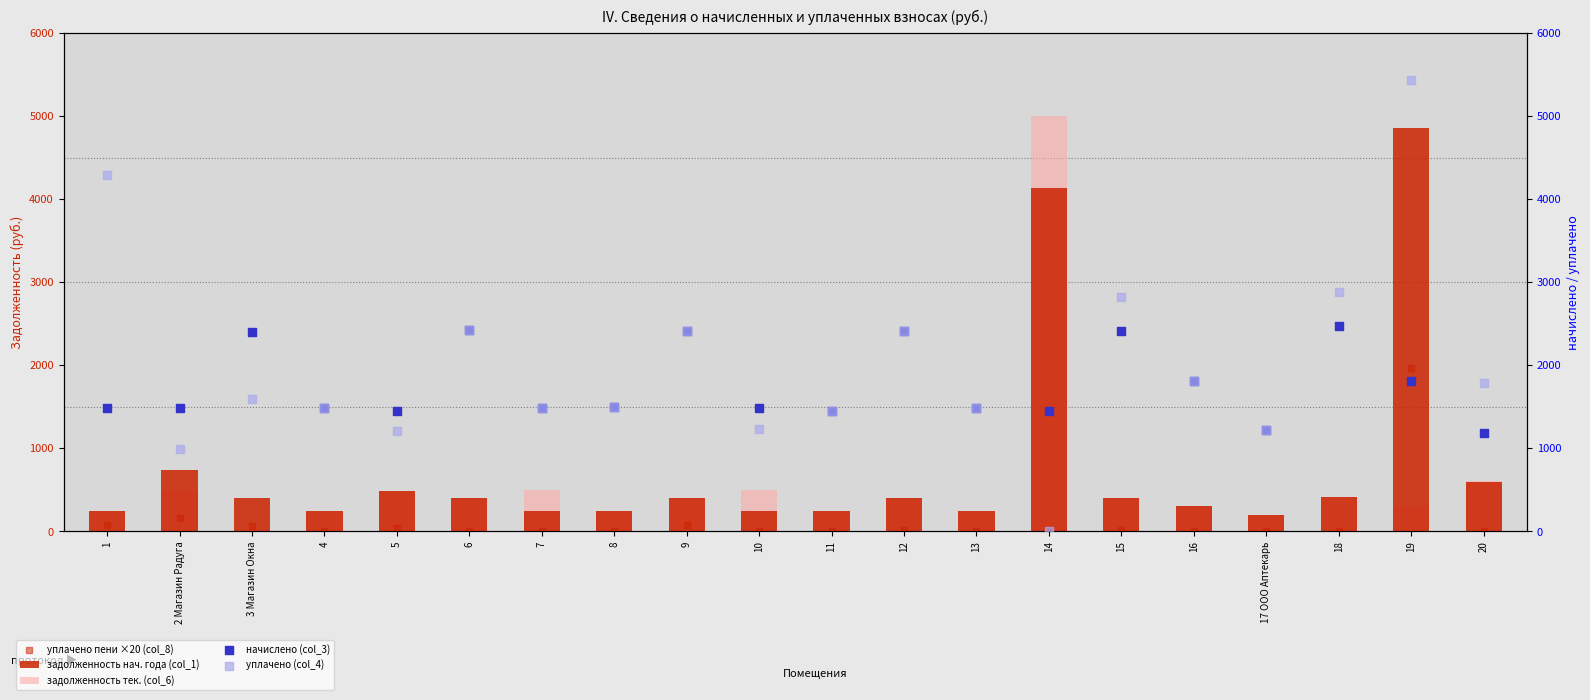

Which series has the largest Y range (max minus min)?

уплачено (col_4)